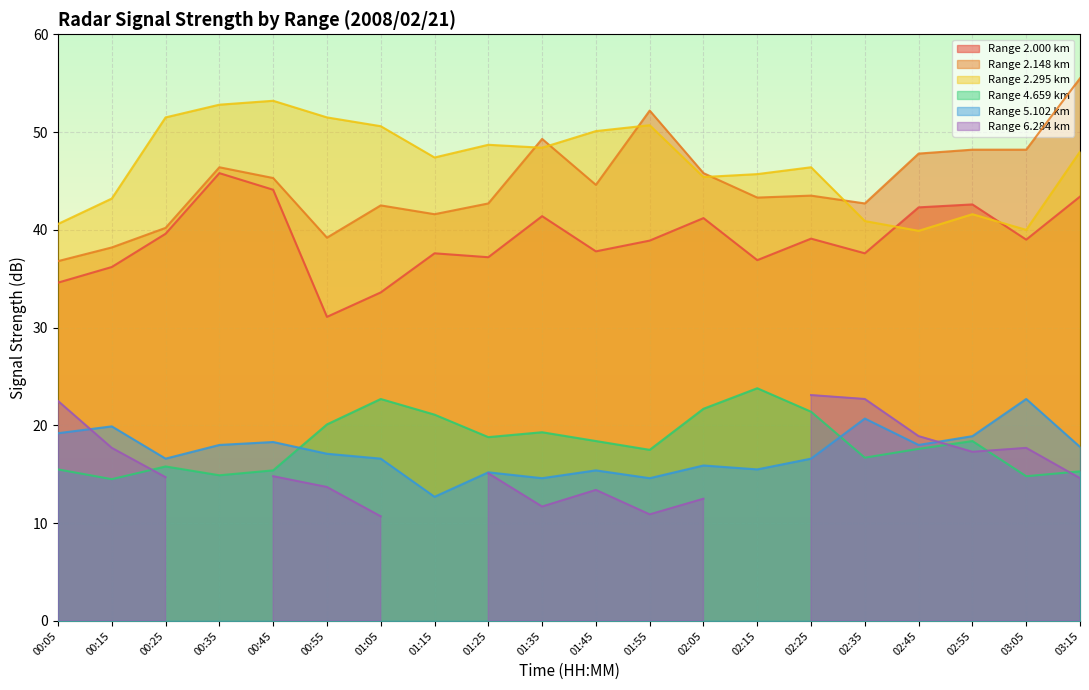

Where is the first local maximum for 5.102?

00:15